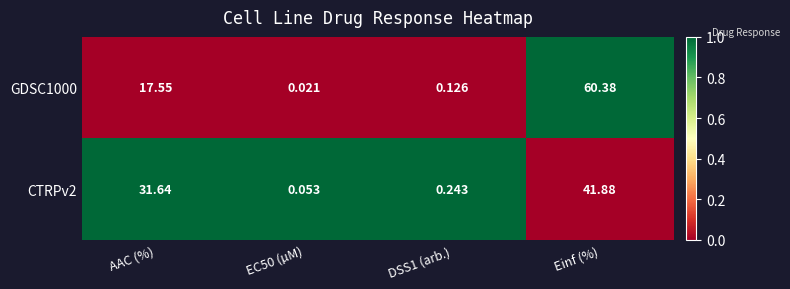

Which series changed the most between EC50 (µM) and DSS1 (arb.)?

CTRPv2